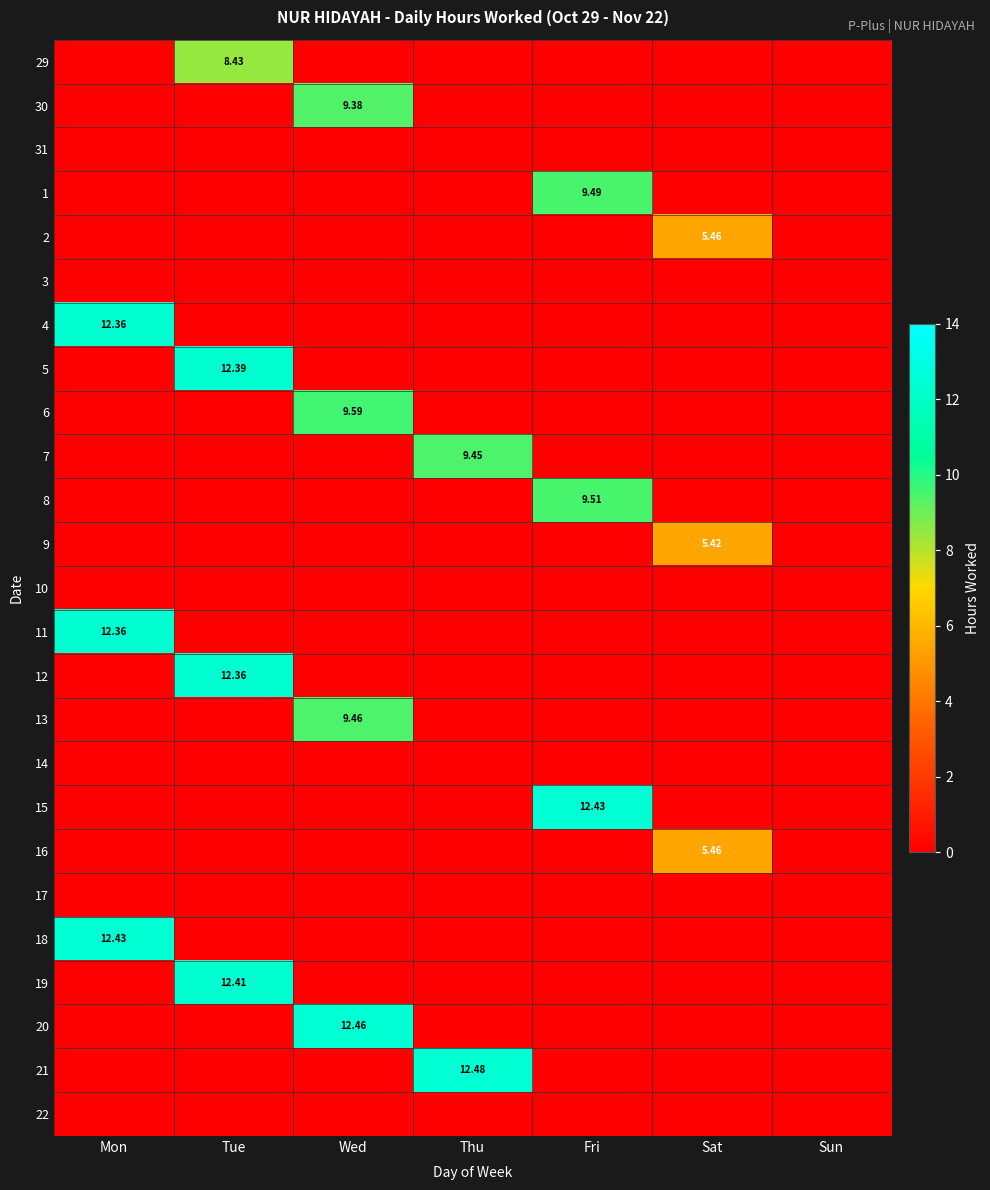

What is the maximum value shown in the chart?

12.5